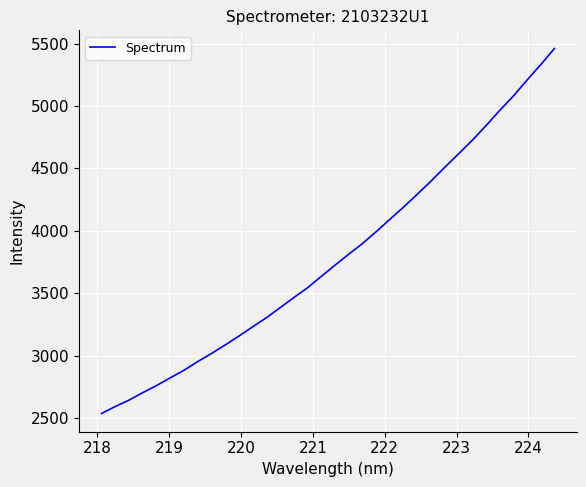

What is the difference between the second highest and second lowest values?

2739.0